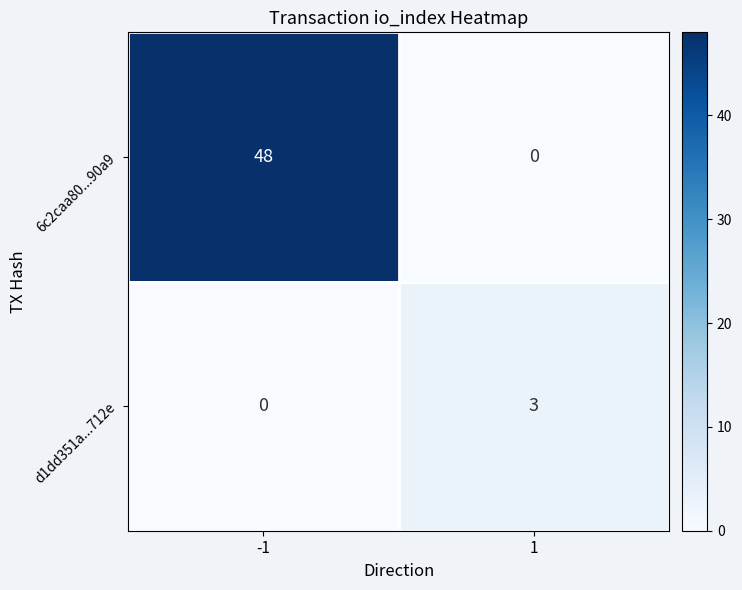

At how many categories does at least one series exceed 0?

2